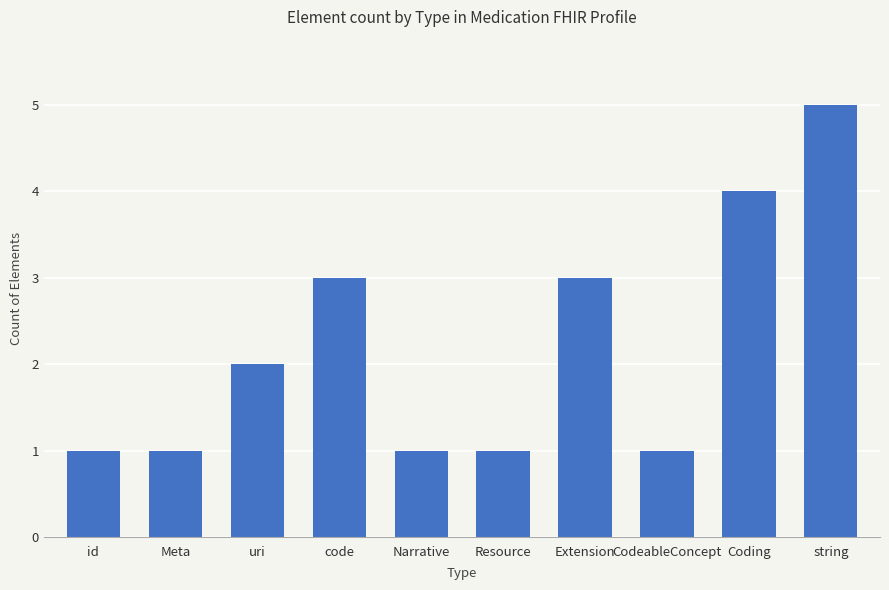

What is the change in value from Meta to code?

+2